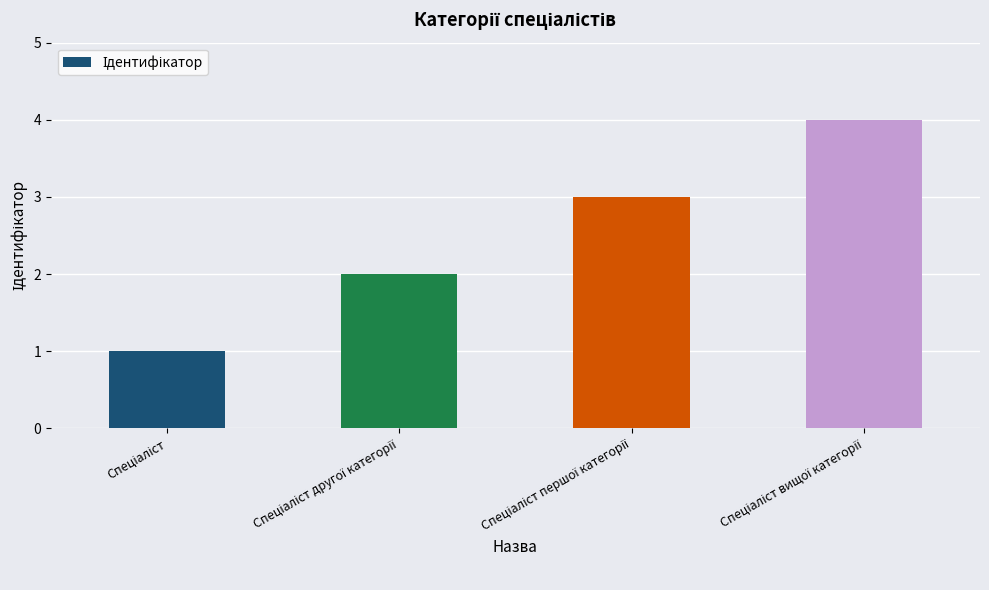

What is the value of the 3rd bar from the left?

3